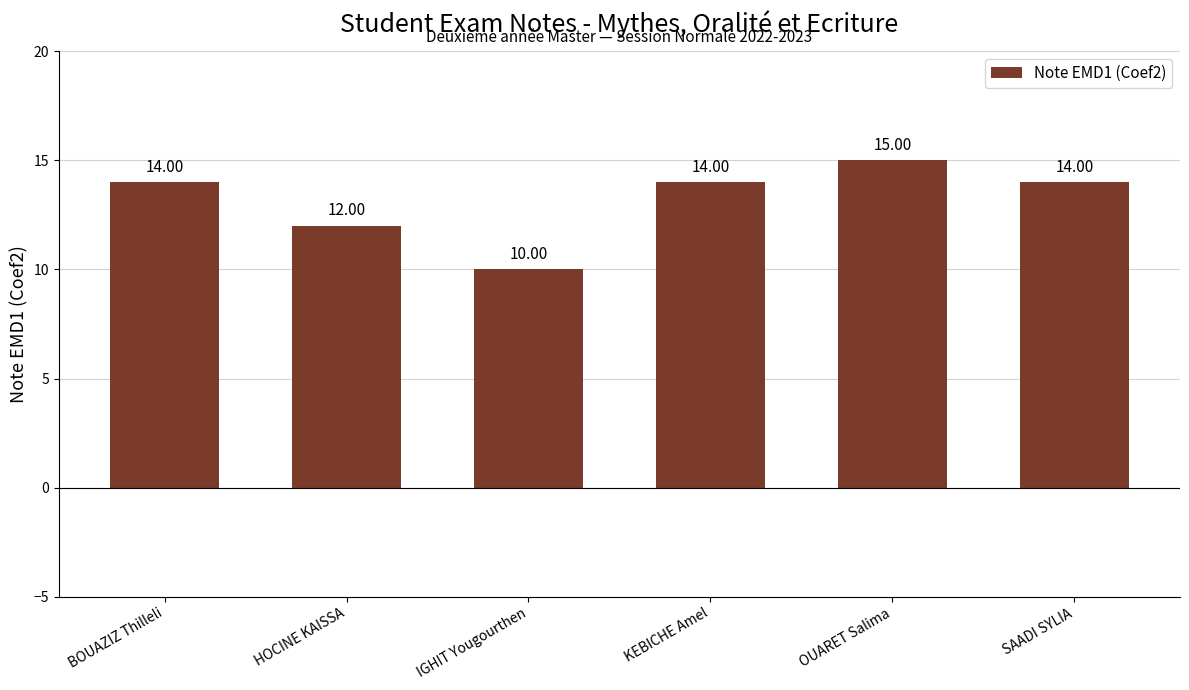

Reading left to right, list all the values displayed in this chart.

BOUAZIZ Thilleli=14	HOCINE KAISSA=12	IGHIT Yougourthen=10	KEBICHE Amel=14	OUARET Salima=15	SAADI SYLIA=14